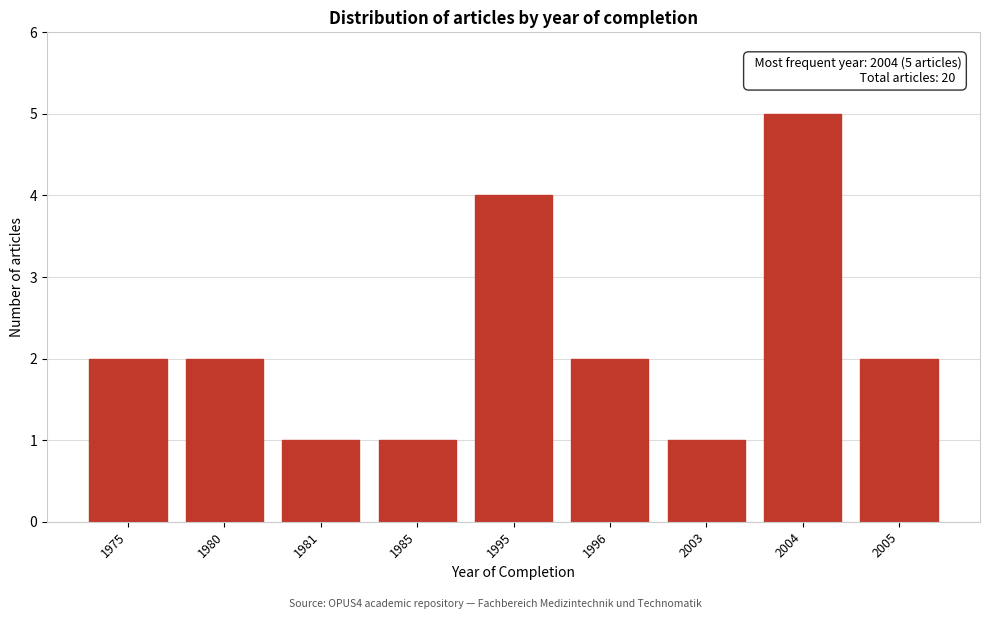

Reading left to right, transcribe all the data shown in this chart.

1975=2	1980=2	1981=1	1985=1	1995=4	1996=2	2003=1	2004=5	2005=2